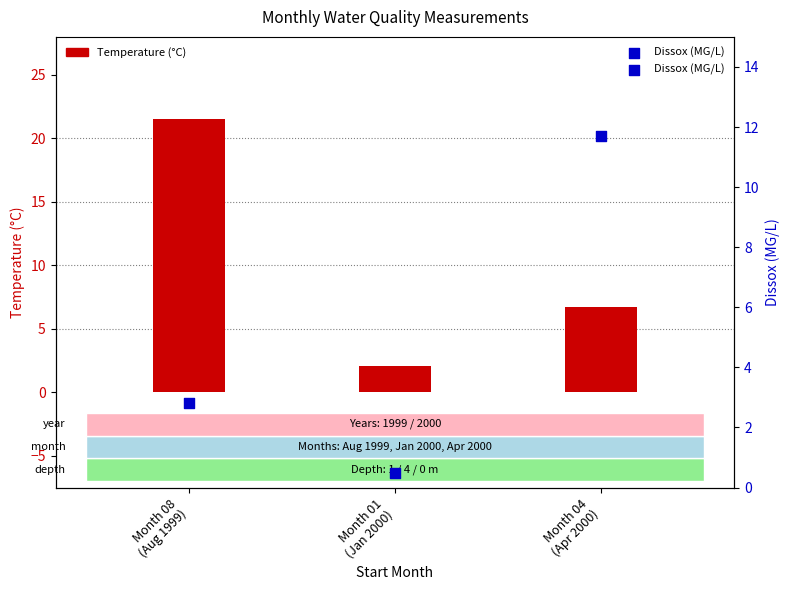

Which series has the largest Y range (max minus min)?

Temperature (°C)